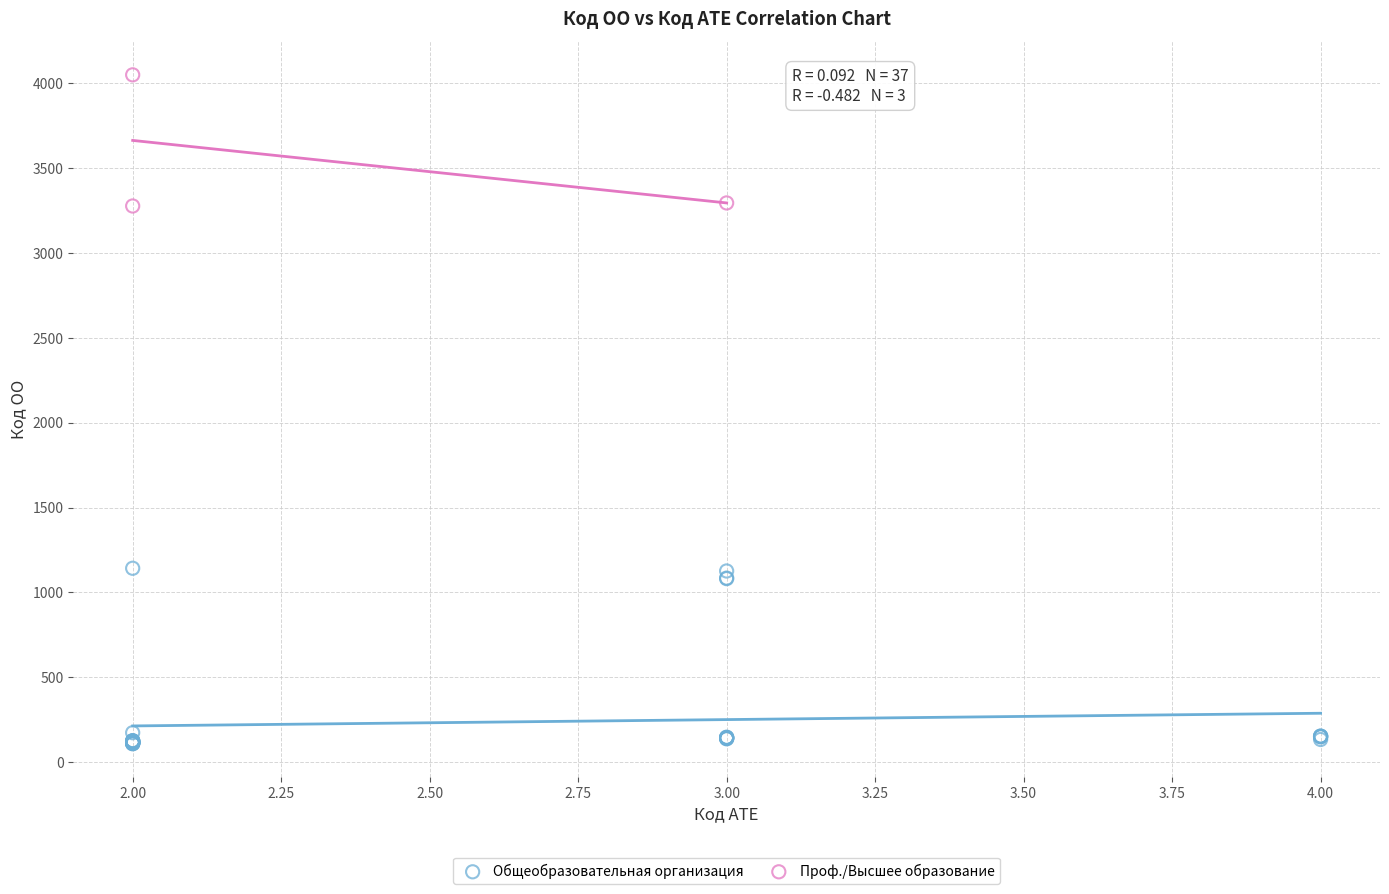

Which series has the widest spread of Y values?

Общеобразовательная организация